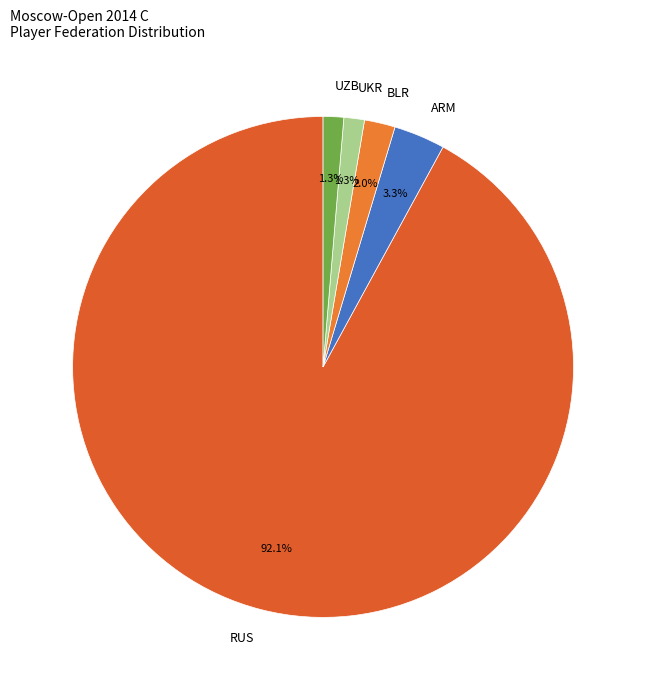

To the nearest percent, what is the combined percentage of UZB and UKR?

3%